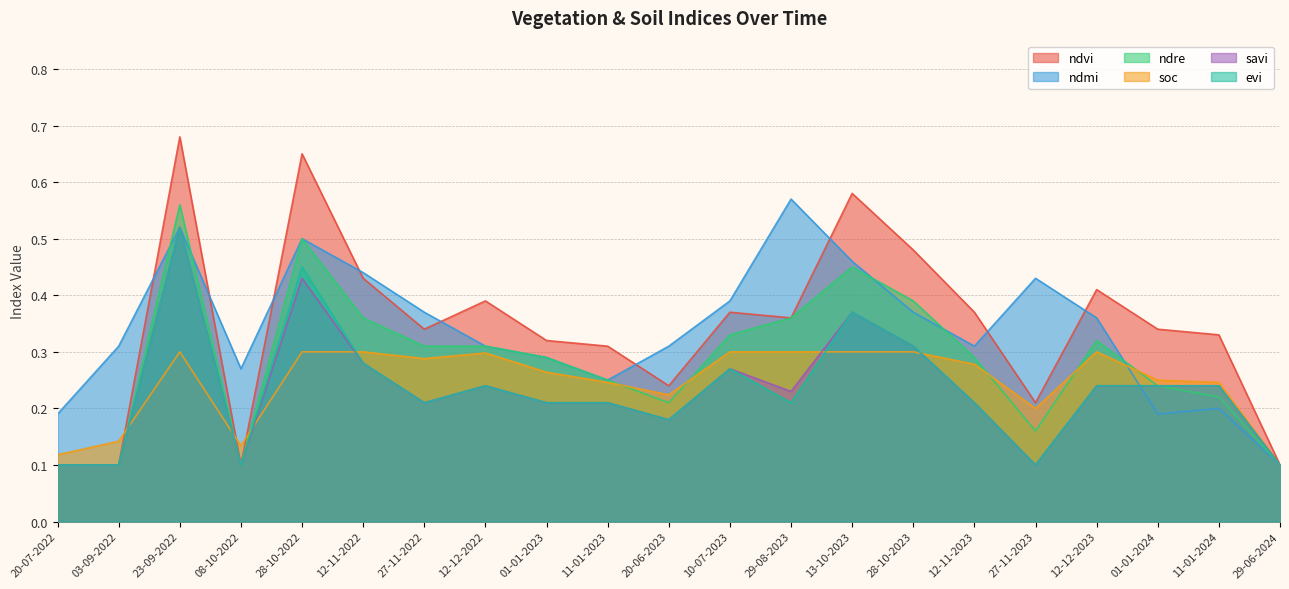

What is the difference between the maximum and minimum values in the soc series?

0.2